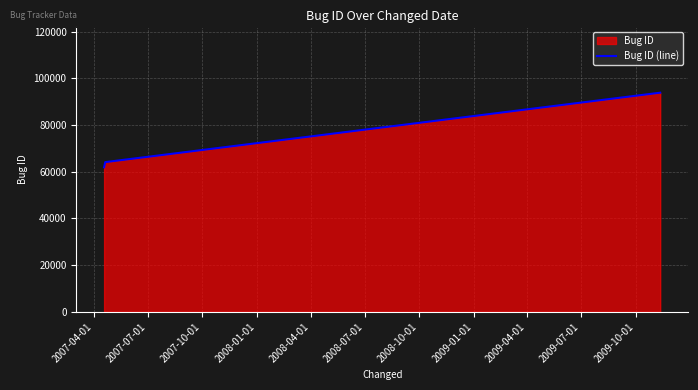

Reading right to left, transcribe all the data shown in this chart.

93808	64088	61895